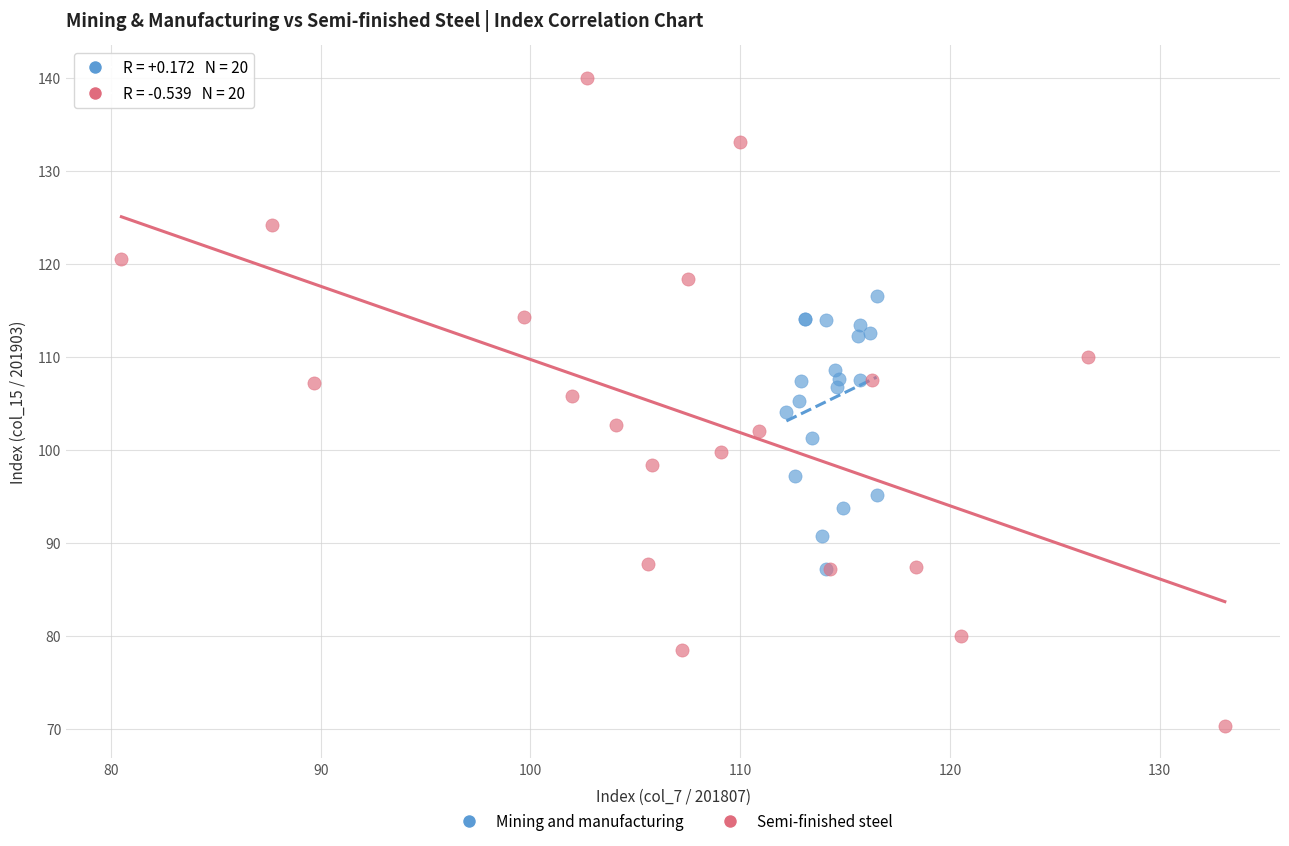

Which series contains the lowest Y value?

Semi-finished steel